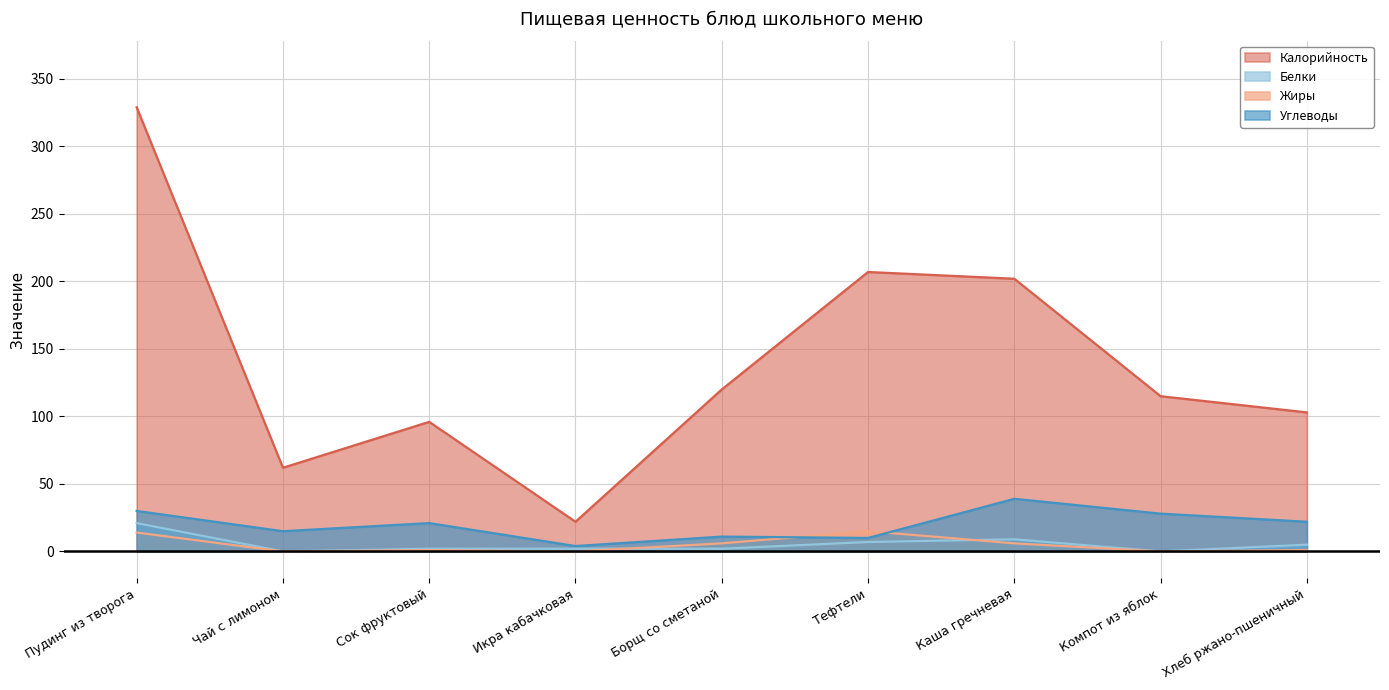

Between which two adjacent categories do Углеводы and Жиры first intersect?

Борщ со сметаной and Тефтели